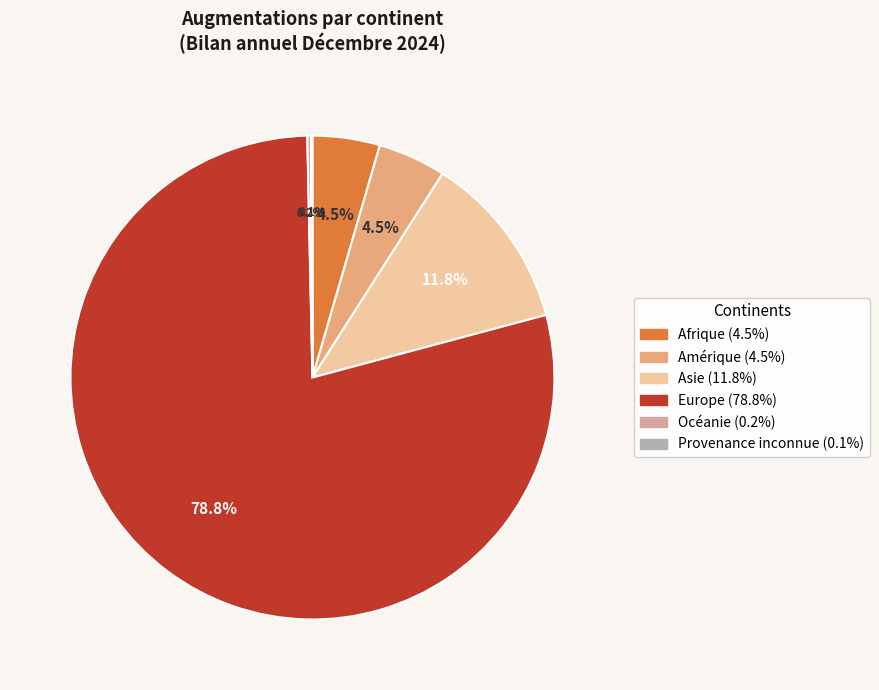

Does any single category account for the majority?

Yes